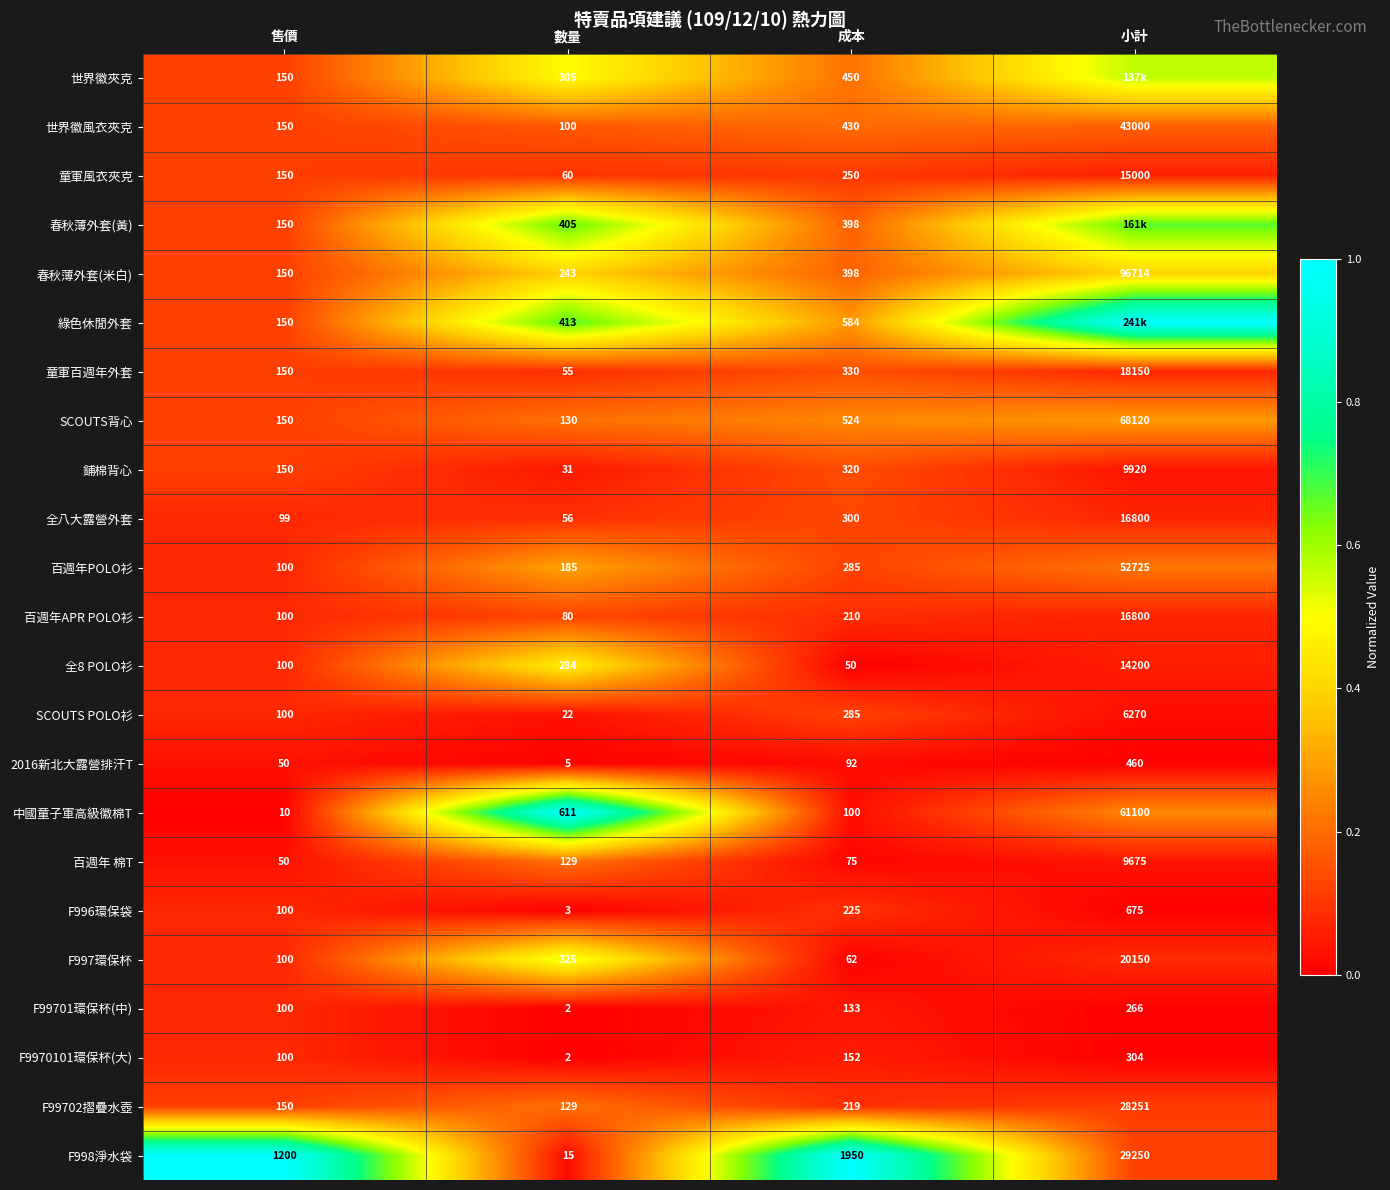

How many series are shown in this chart?

23